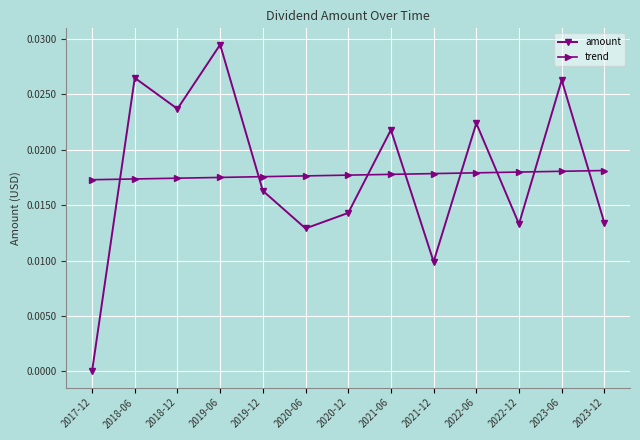

After their last crossing, which series has the higher values: amount or trend?

trend